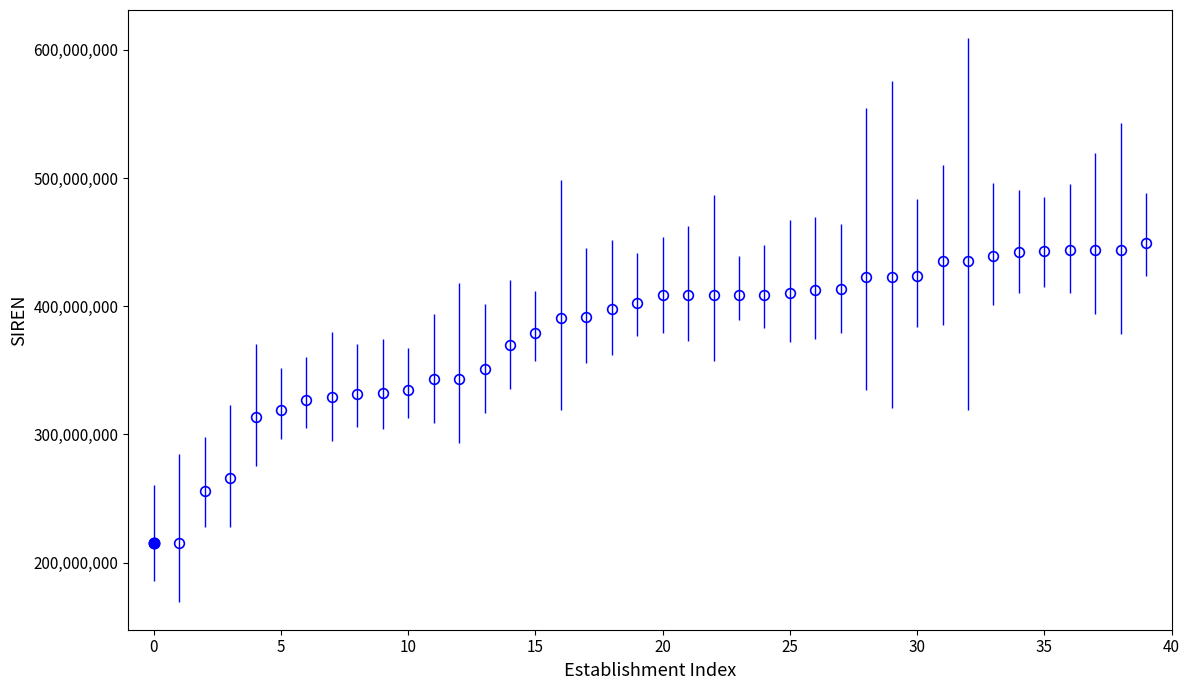

What is the average value?

378426900